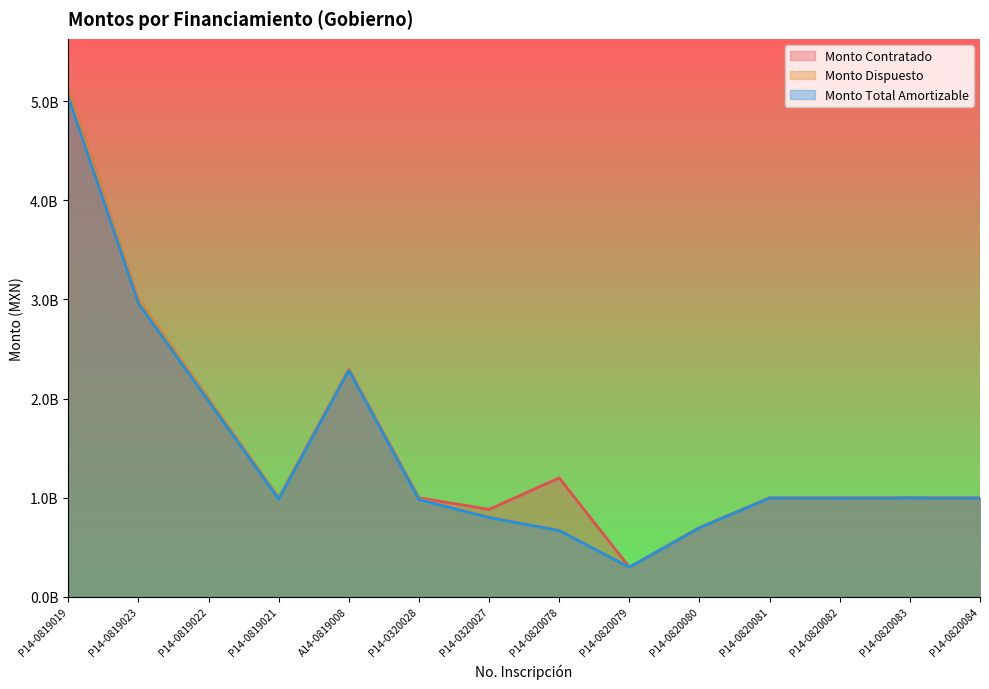

At which label does Monto Total Amortizable reach its minimum?

P14-0820079